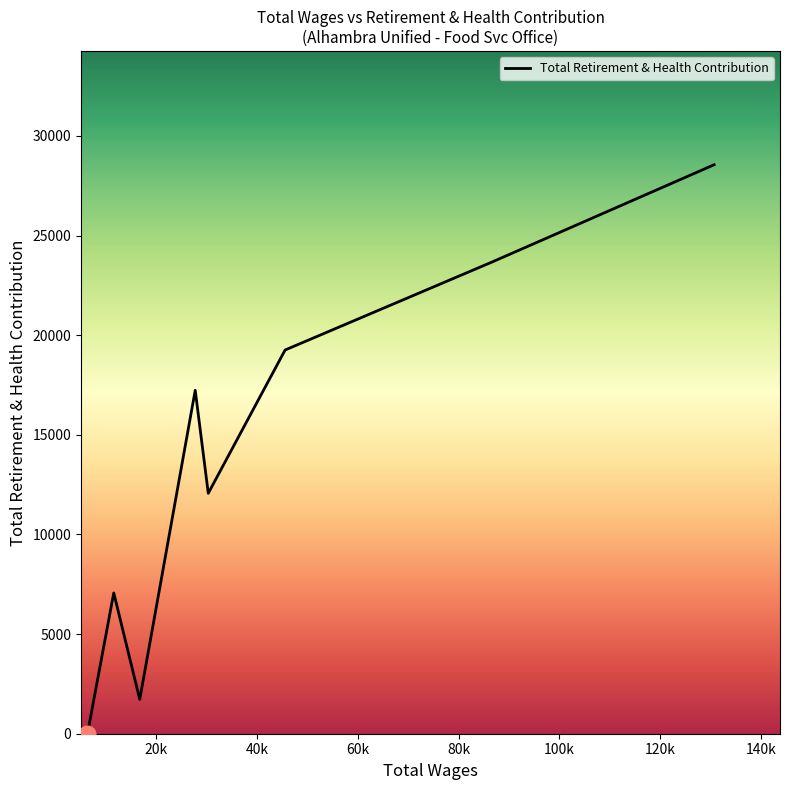

How many categories are shown in the chart?

8